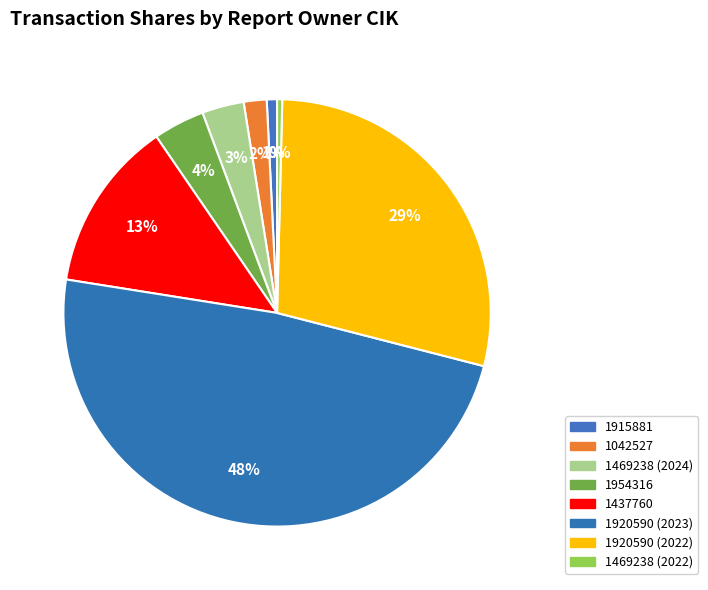

Which has a higher value, 1920590 (2022) or 1915881?

1920590 (2022)